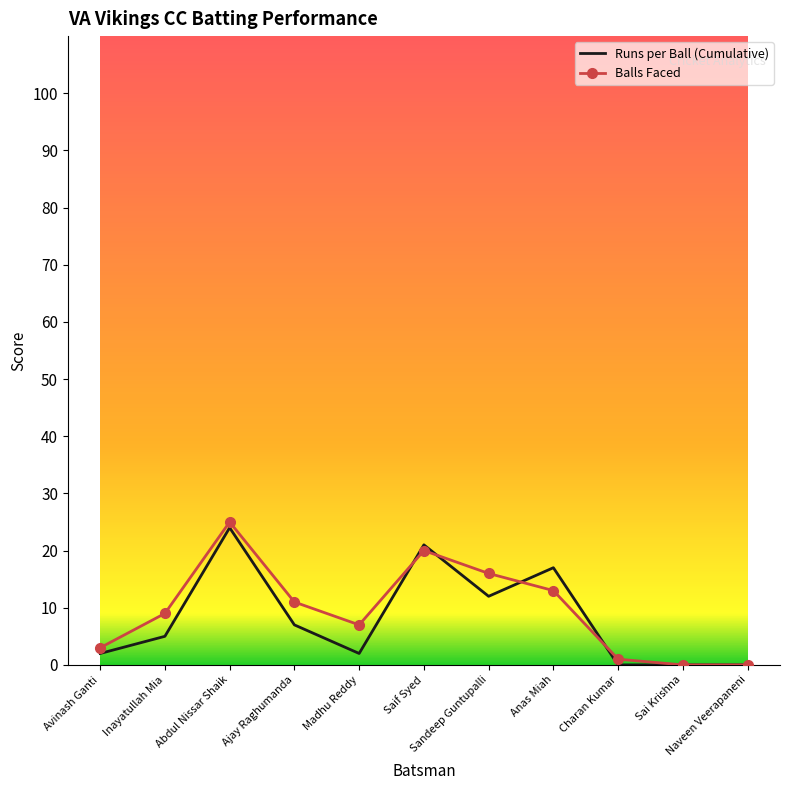

What is the maximum value shown in the chart?

25